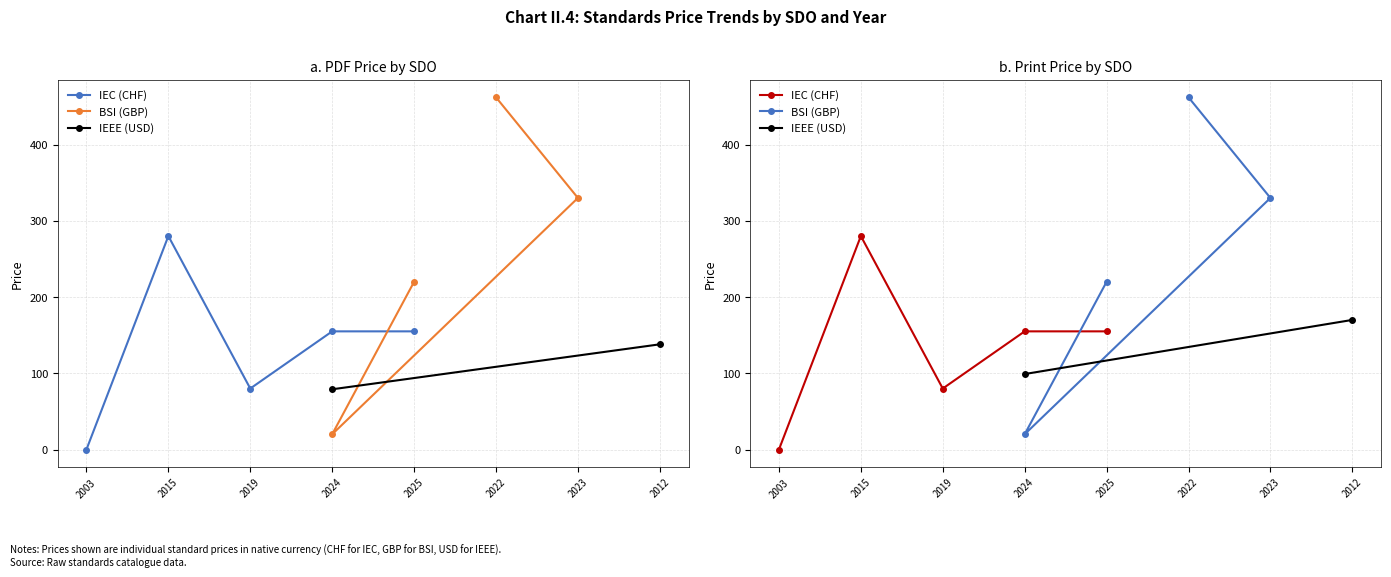

What is the label of the 9th point from the right?

2012